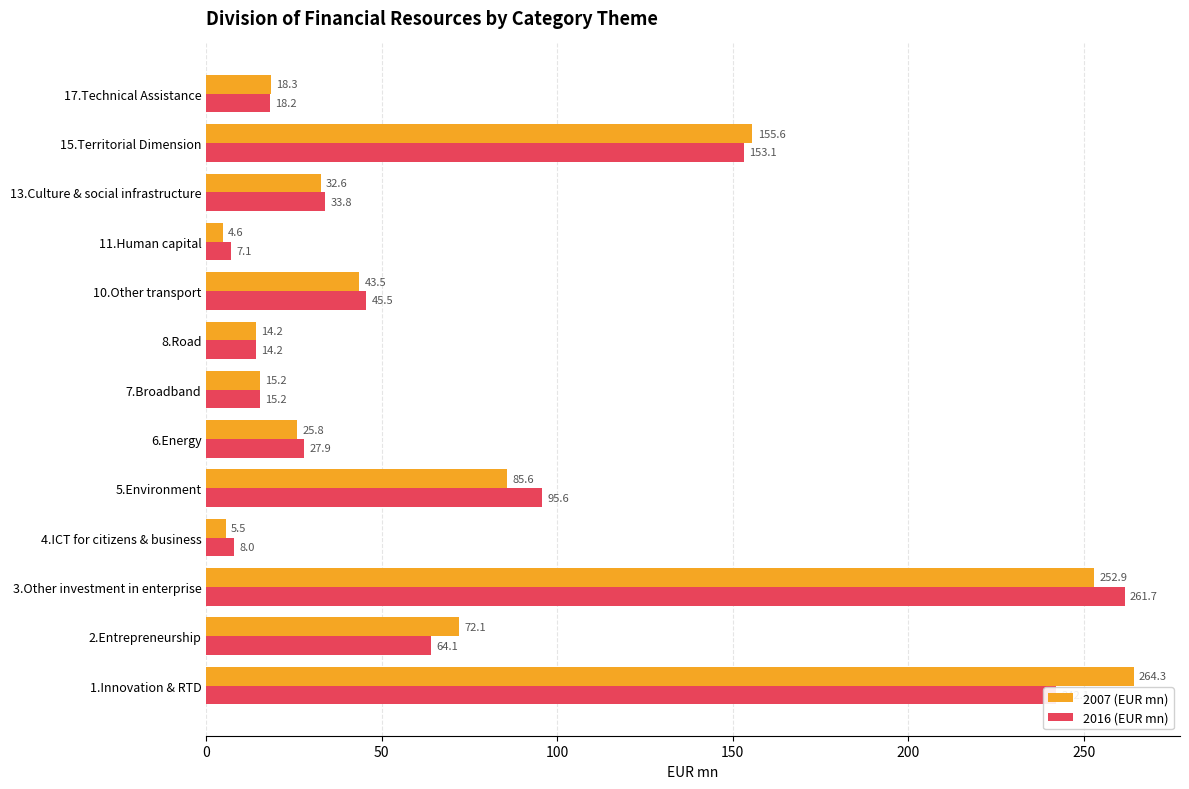

At which label is 2007 (EUR mn) closest to 134?

15.Territorial Dimension